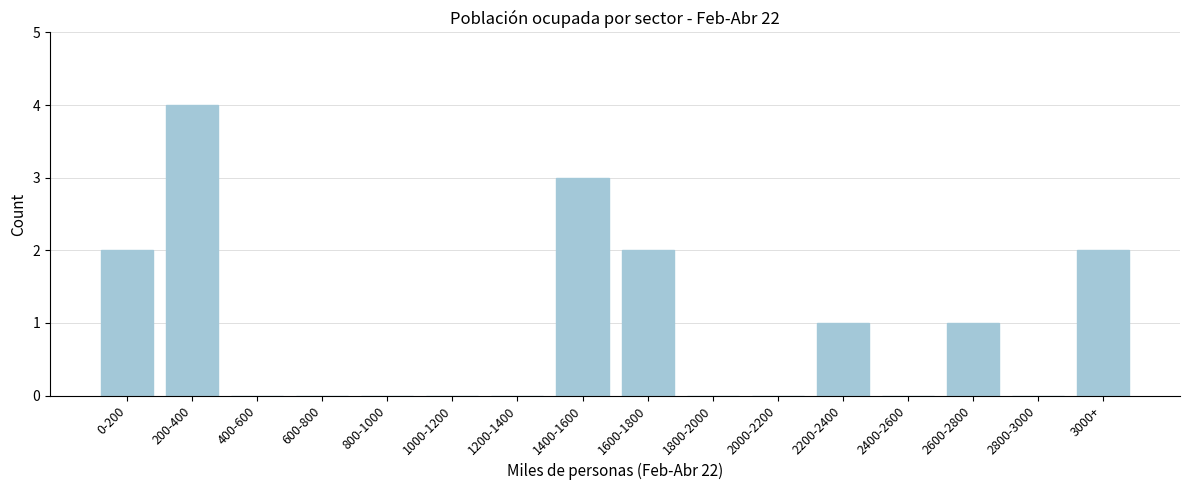

Reading left to right, what are all the values shown in this chart?

0-200=2	200-400=4	400-600=0	600-800=0	800-1000=0	1000-1200=0	1200-1400=0	1400-1600=3	1600-1800=2	1800-2000=0	2000-2200=0	2200-2400=1	2400-2600=0	2600-2800=1	2800-3000=0	3000+=2